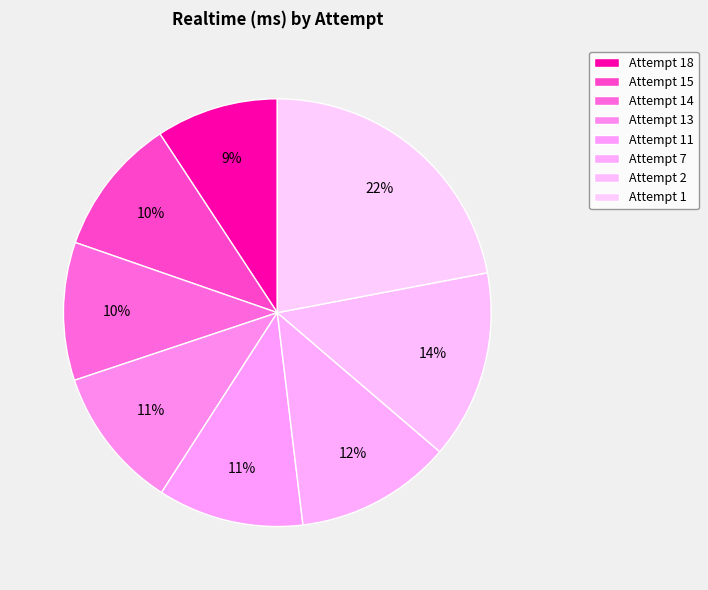

What is the change in value from Attempt 14 to Attempt 13?

+319340